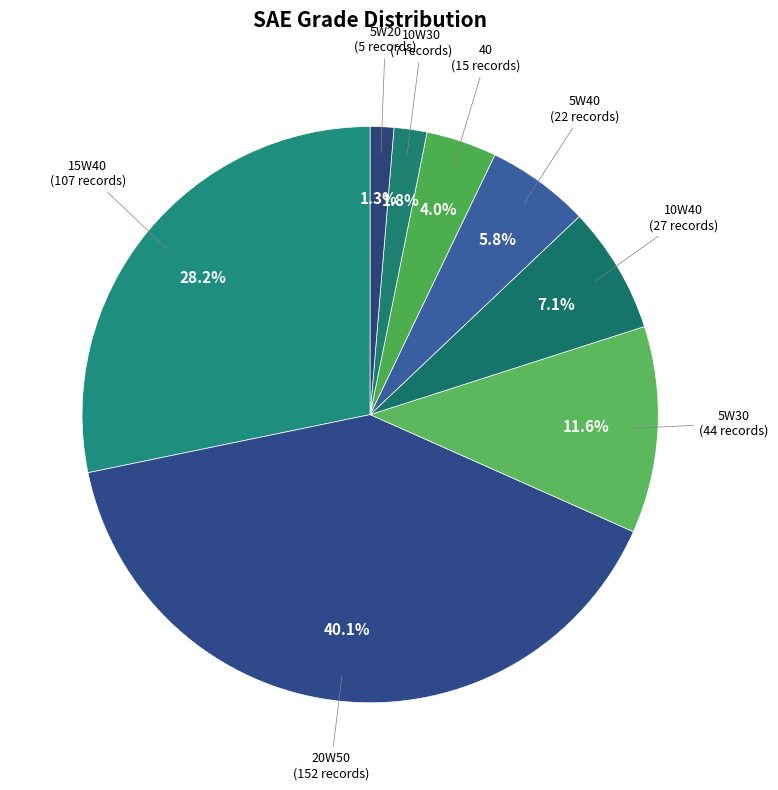

Which category has the biggest portion of the pie?

20W50